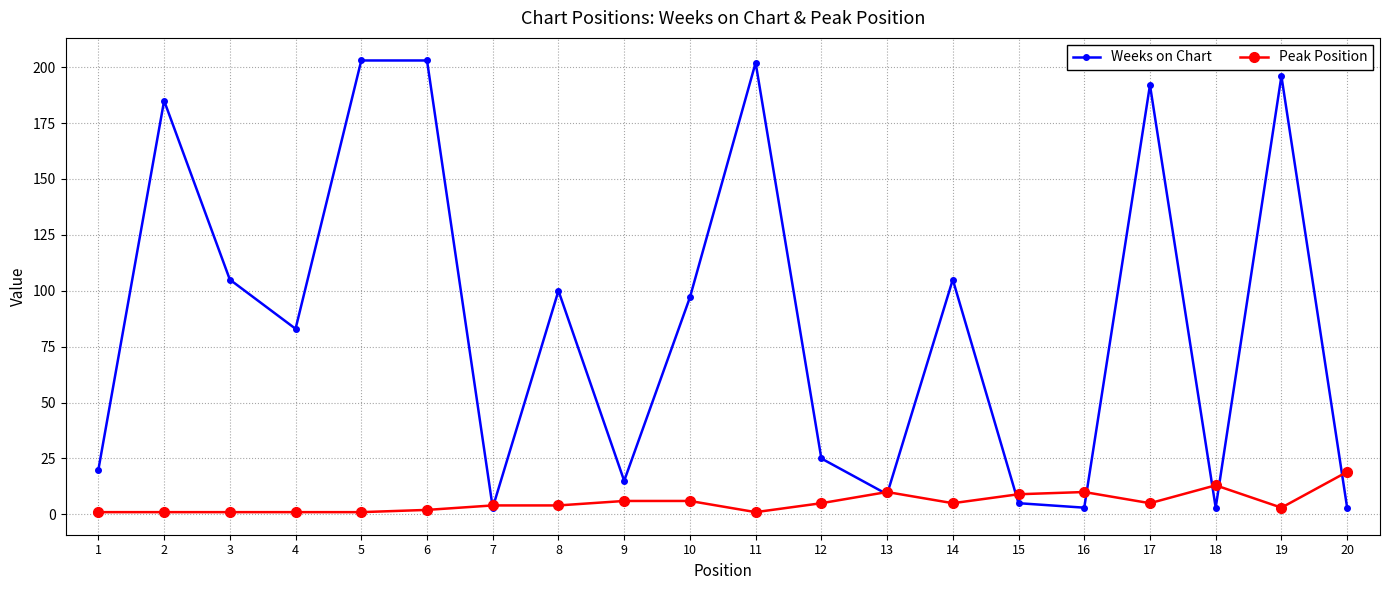

List the series in order of their peak value, lowest first.

Peak Position, Weeks on Chart